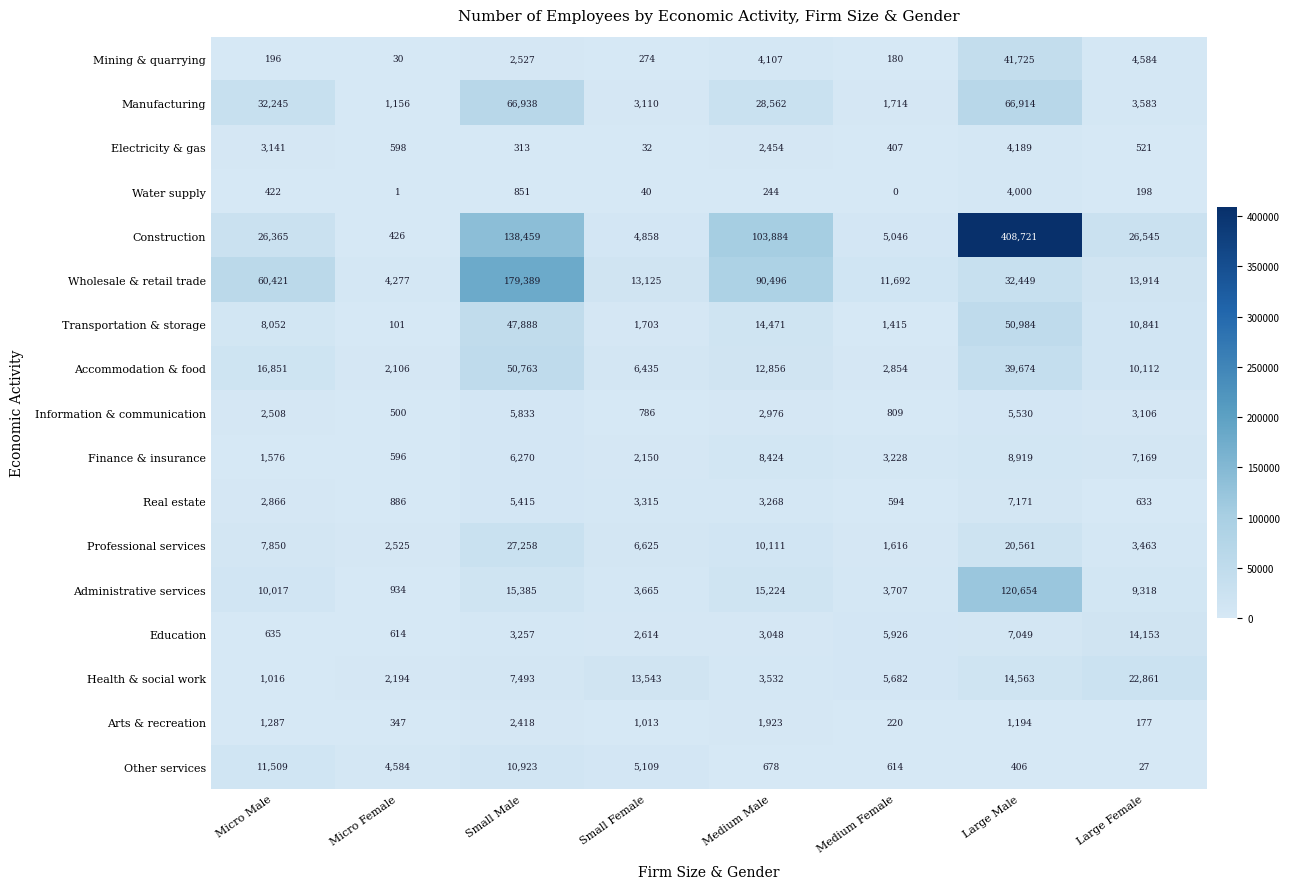

Rank the series at Large Male from highest to lowest value.

Construction, Administrative services, Manufacturing, Transportation & storage, Mining & quarrying, Accommodation & food, Wholesale & retail trade, Professional services, Health & social work, Finance & insurance, Real estate, Education, Information & communication, Electricity & gas, Water supply, Arts & recreation, Other services